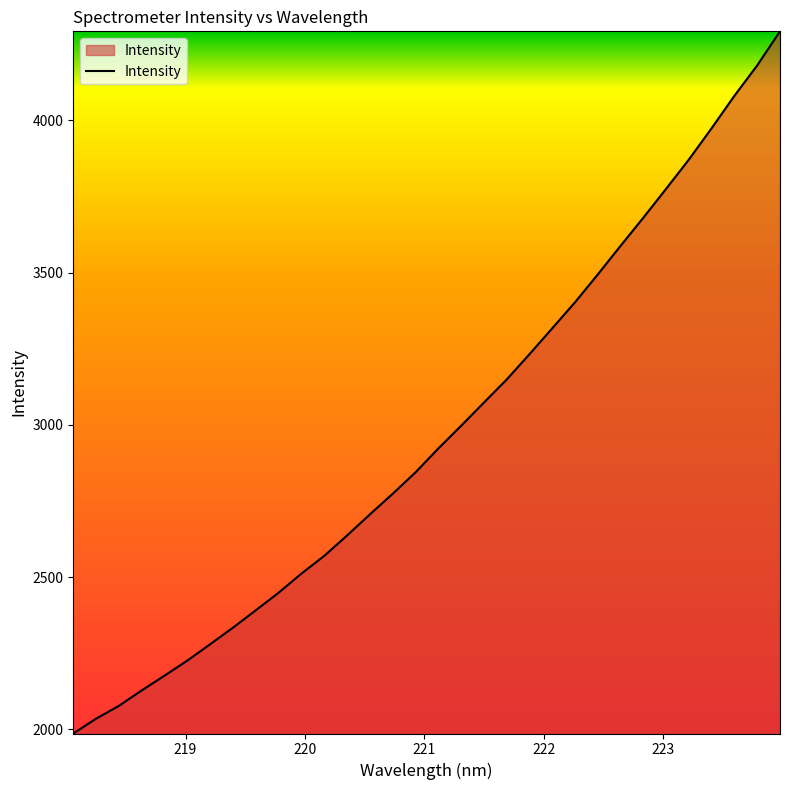

What is the smallest value displayed?

1986.8